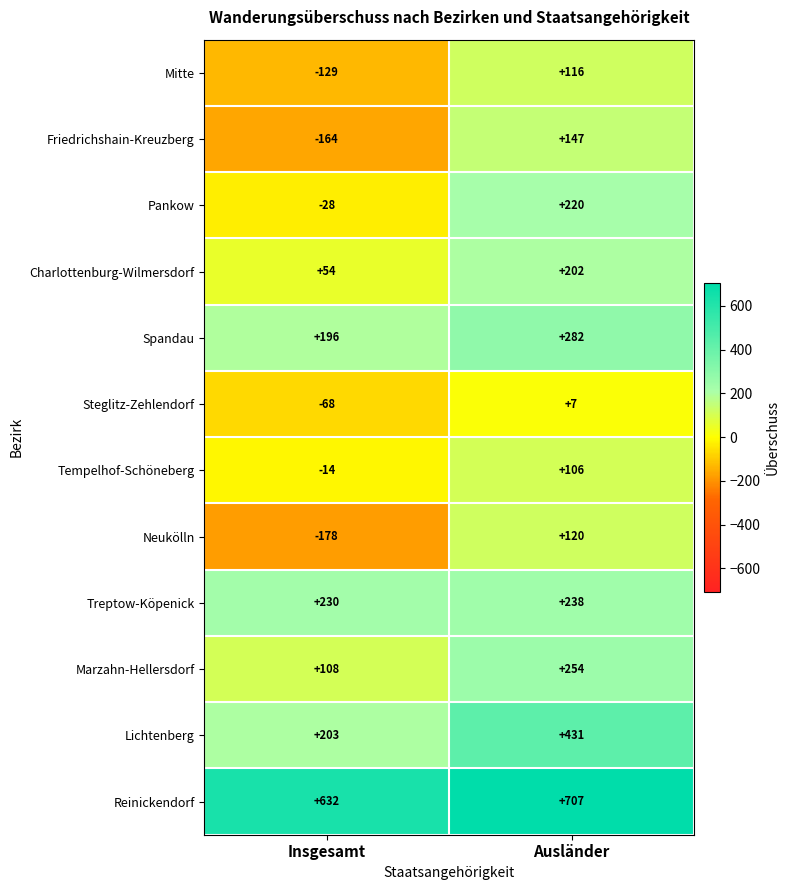

What is the spread (max minus min) of values at Ausländer?

700